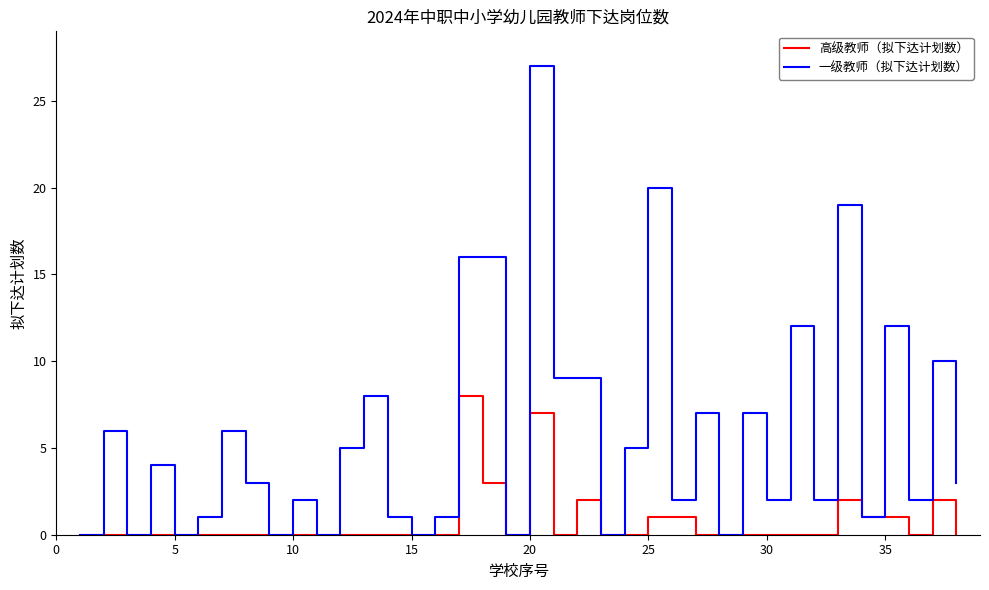

Which series has the widest spread of values?

一级教师（拟下达计划数）